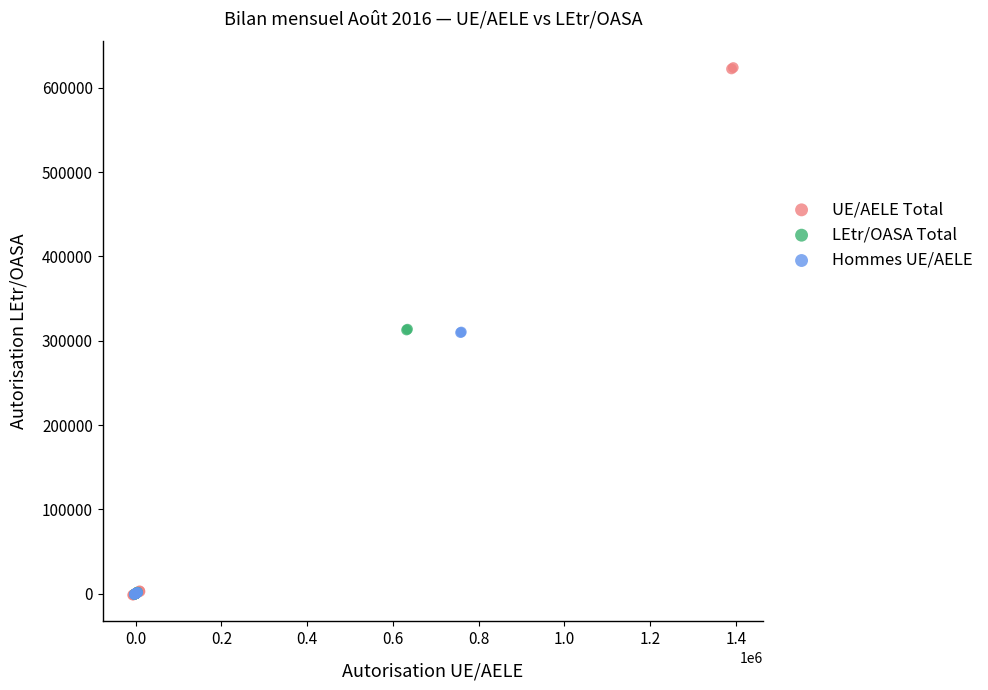

Which series reaches the maximum Y coordinate?

UE/AELE Total